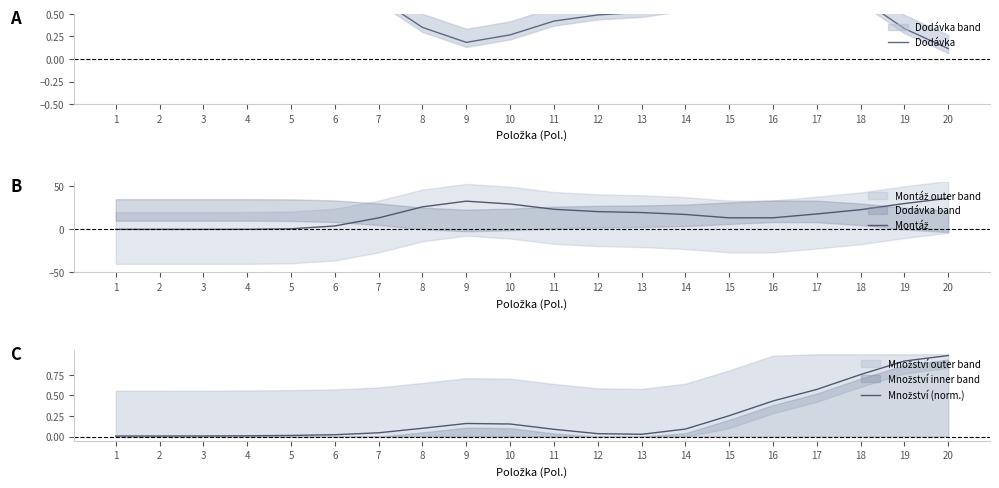

What is the value of the Dodávka point at the 14th from the left?

0.6